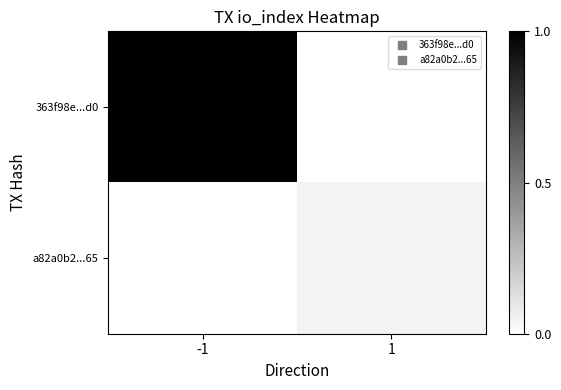

Between -1 and 1, which series saw the biggest shift?

363f98e...d0